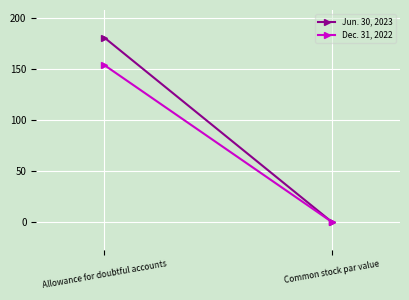

Between Allowance for doubtful accounts and Common stock par value, which series saw the biggest shift?

Jun. 30, 2023